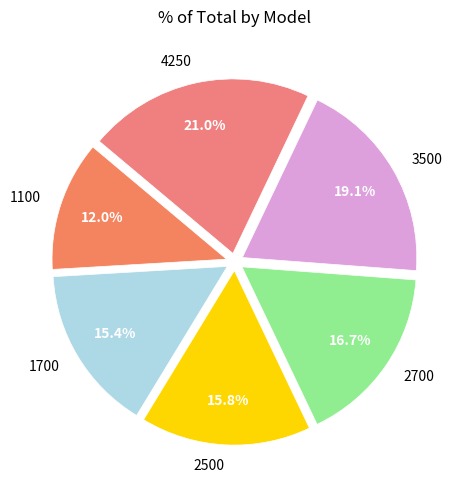

Does 1700 represent more than half of the total?

No